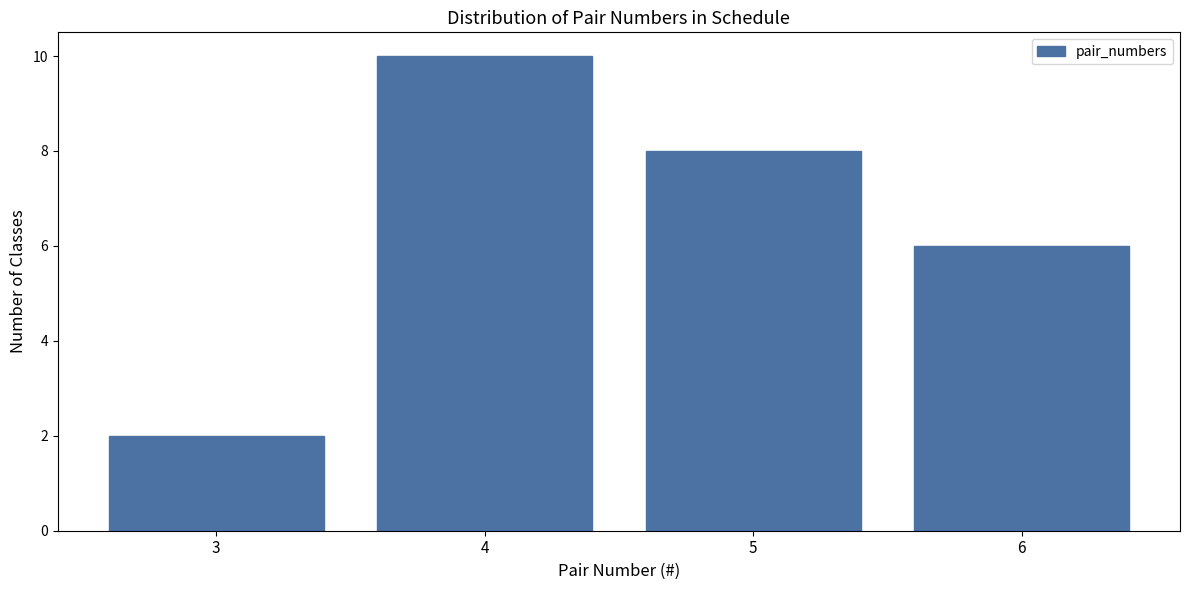

Reading left to right, list all the values displayed in this chart.

3=2	4=10	5=8	6=6